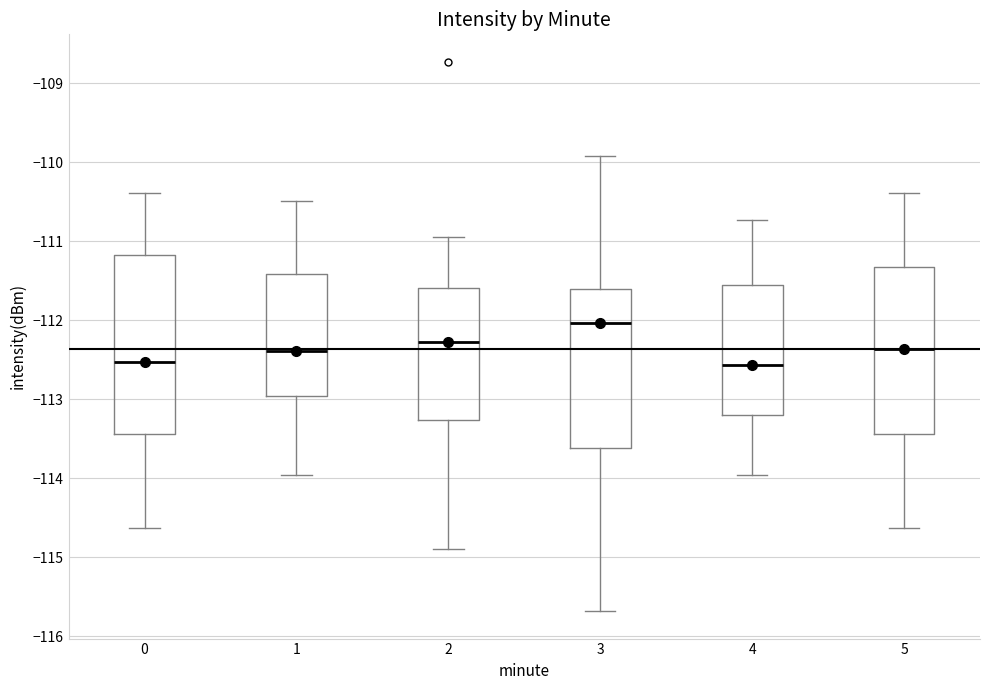

Which box has the highest median line?

3